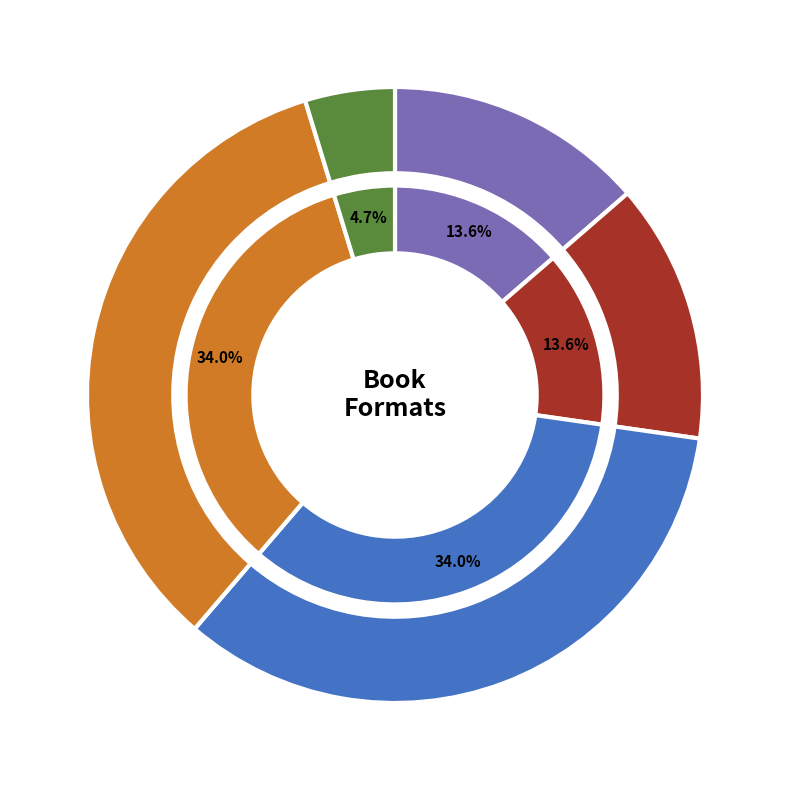

Count the number of slices in the pie.

5